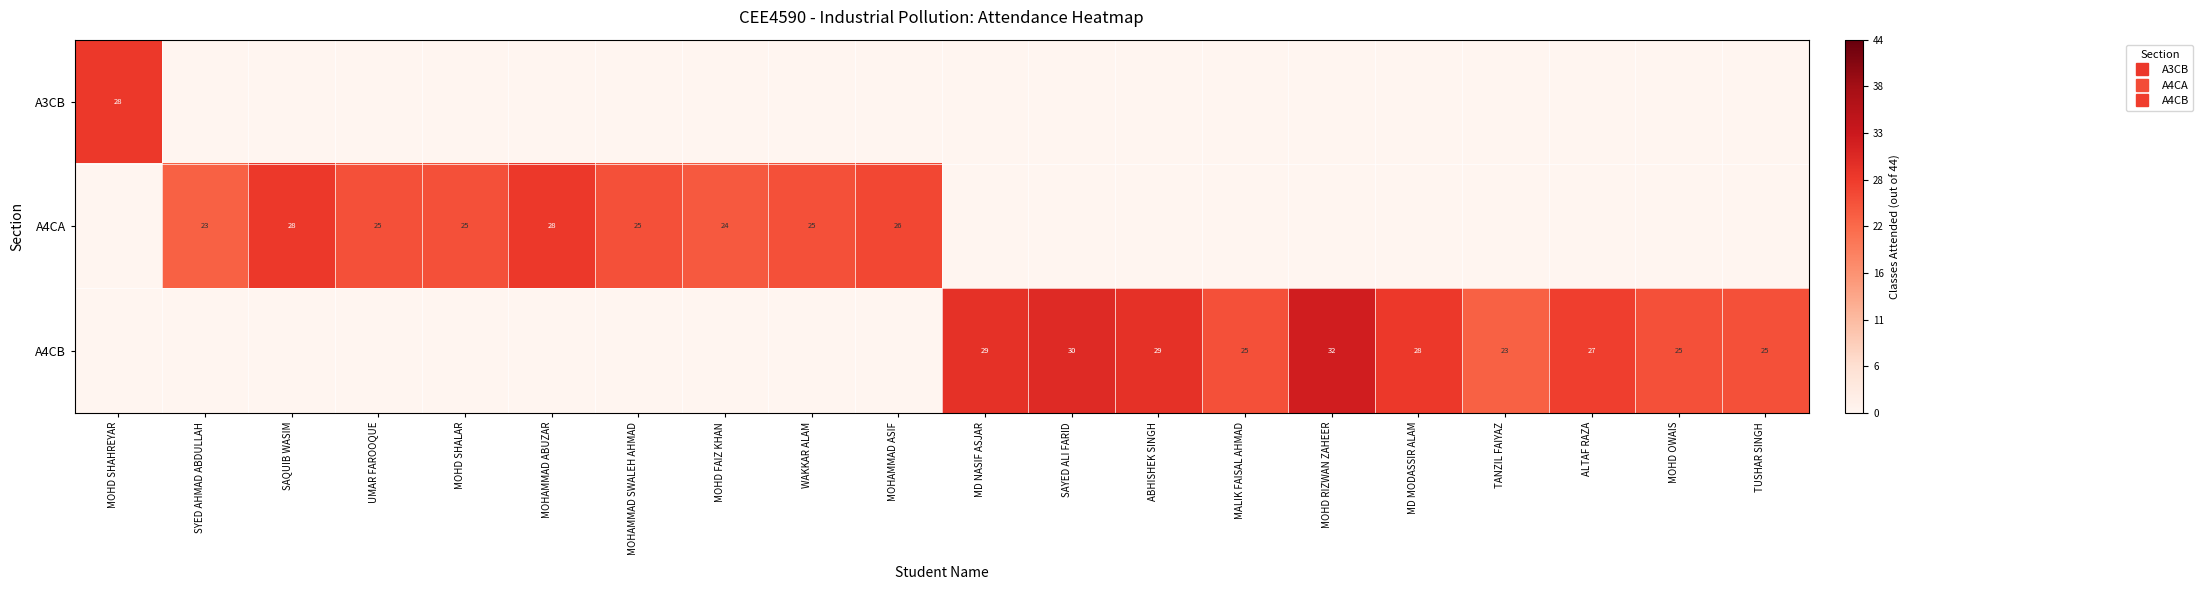

Count the number of categories in the chart.

20